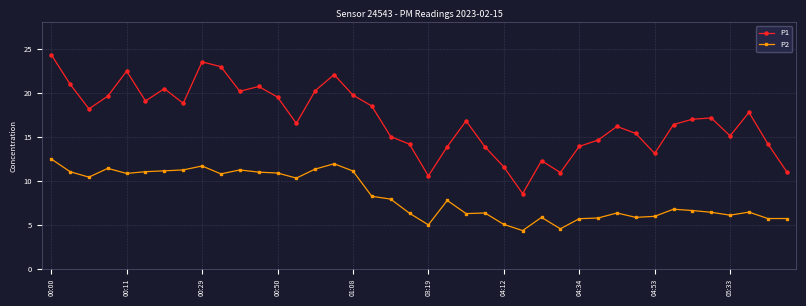

True or false: P1 has more than 0 points higher than both neighbors.

True